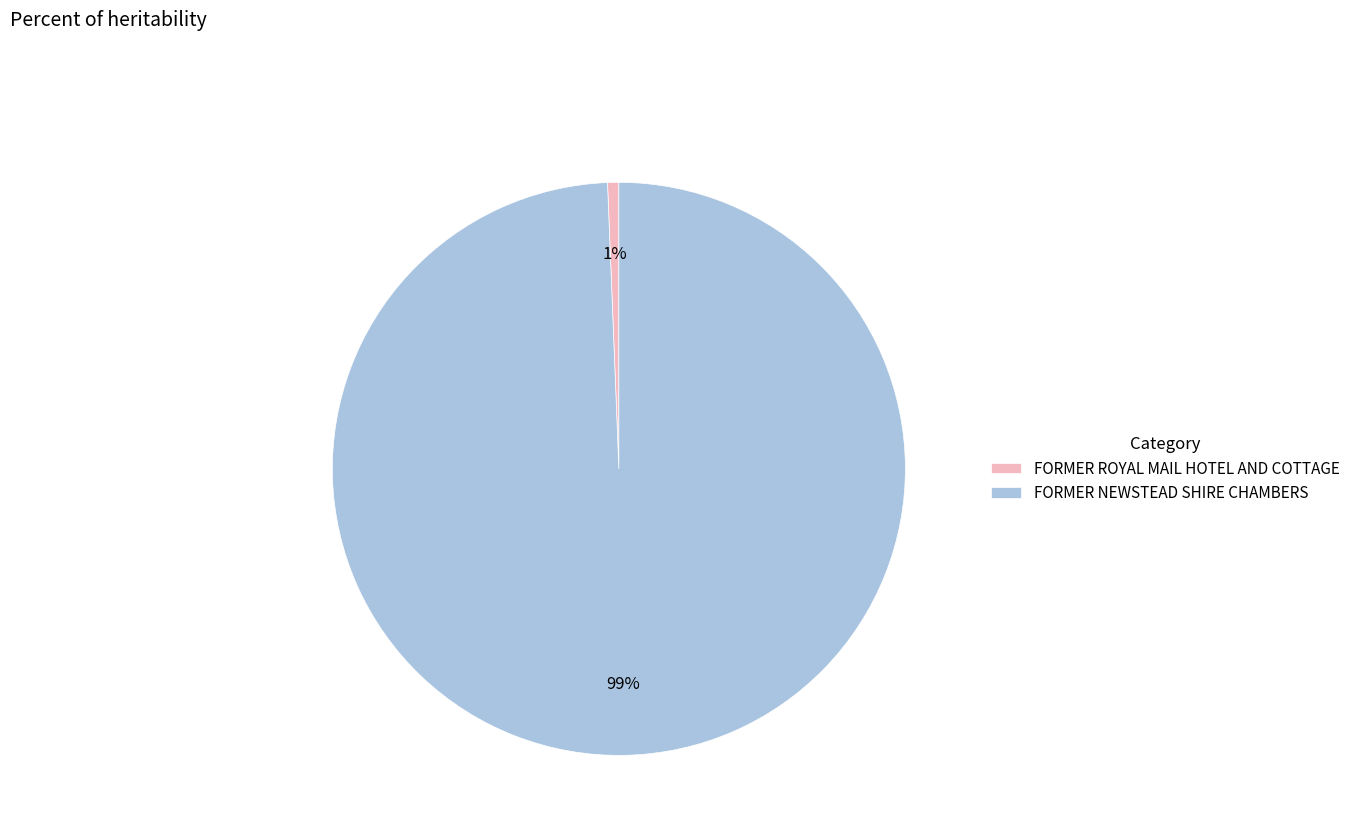

What is the majority slice?

FORMER NEWSTEAD SHIRE CHAMBERS